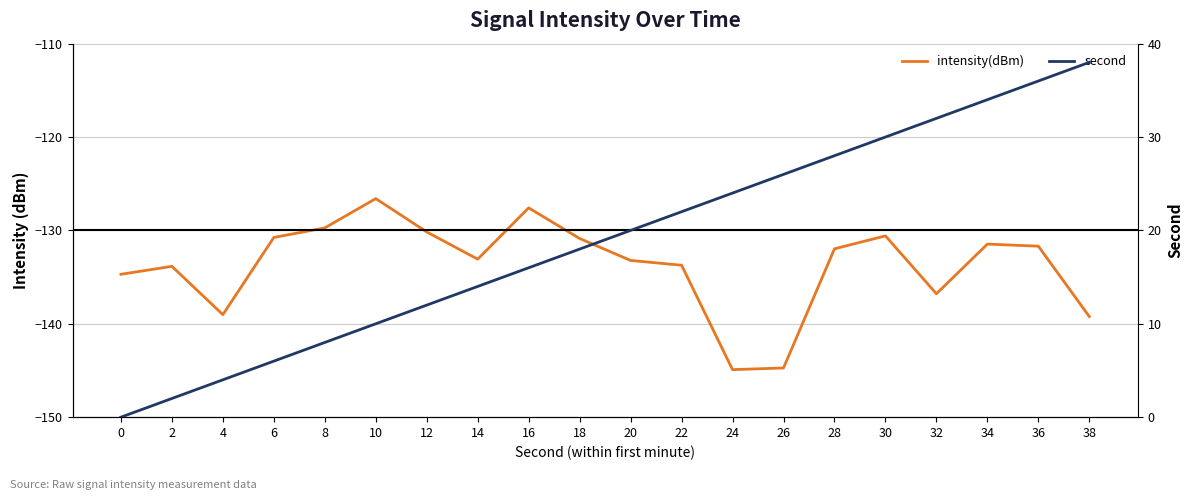

Does the chart display data point markers on the line(s)?

No